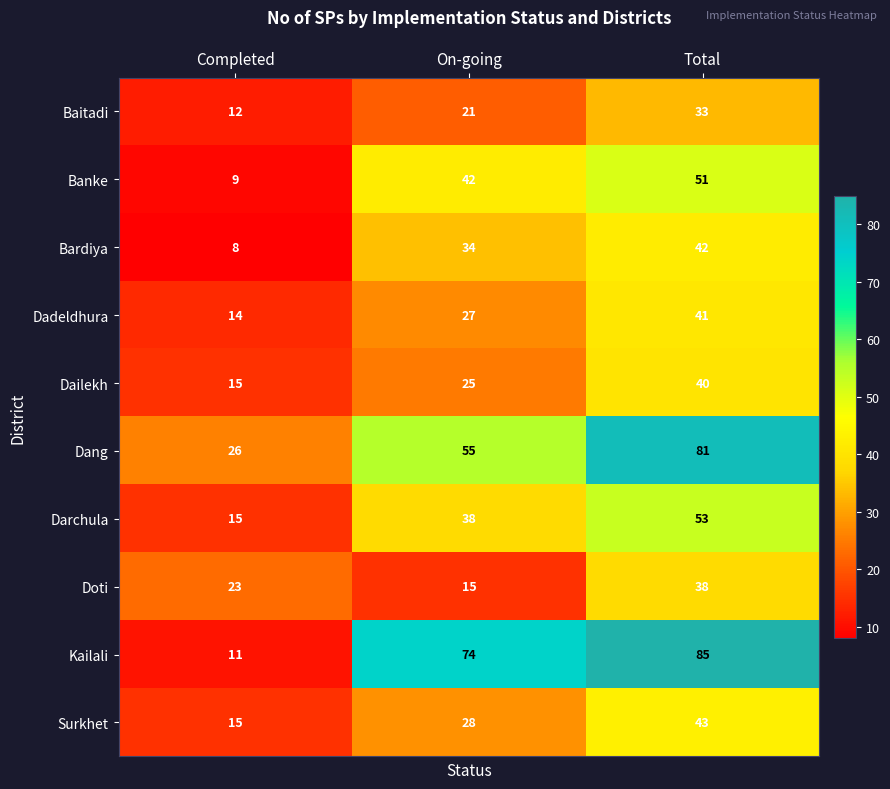

Which series changed the most between Completed and On-going?

Kailali